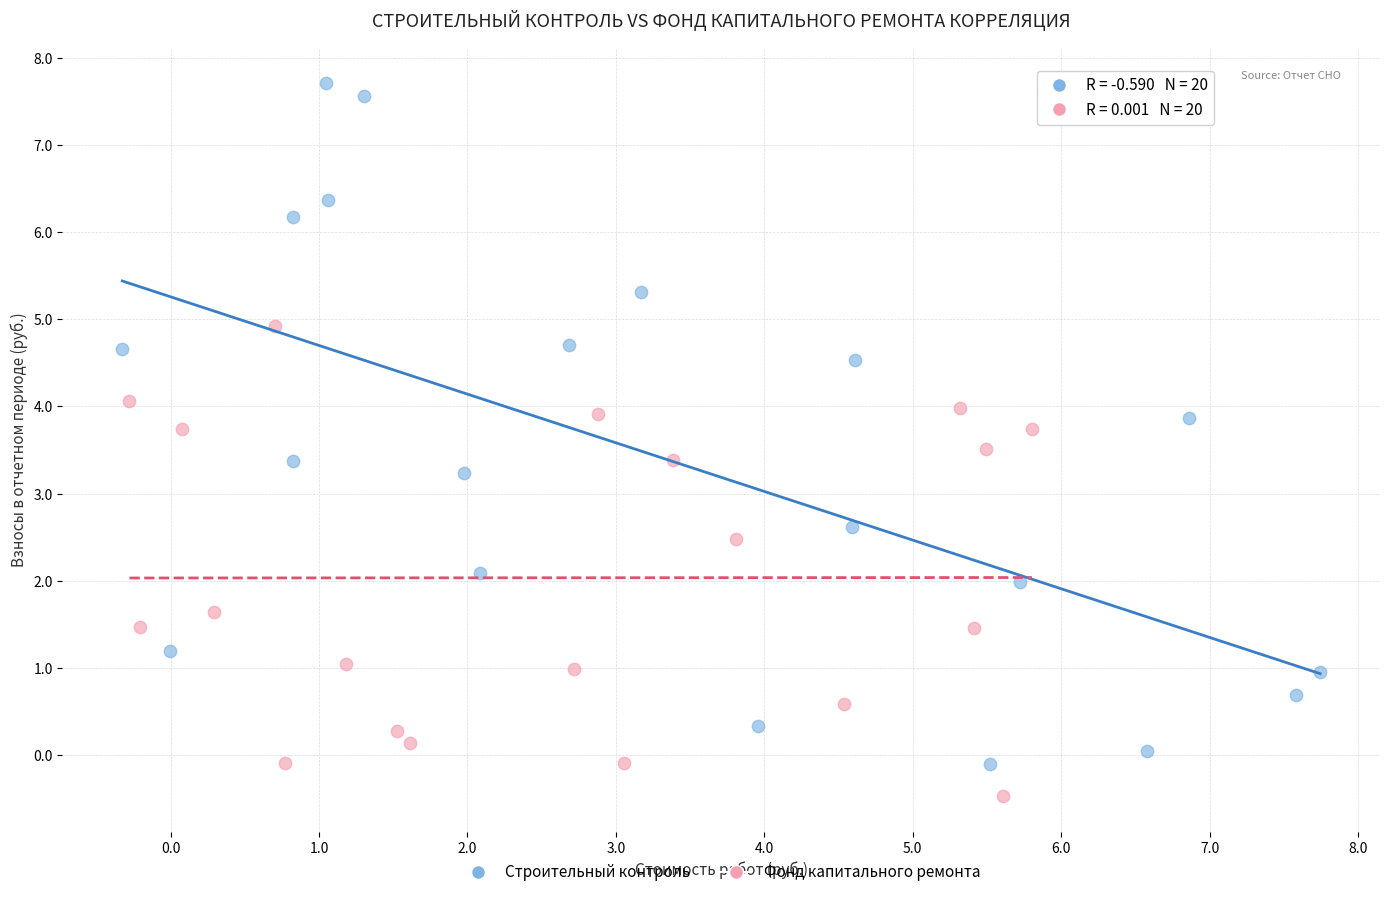

Which series has the largest Y range (max minus min)?

Строительный контроль